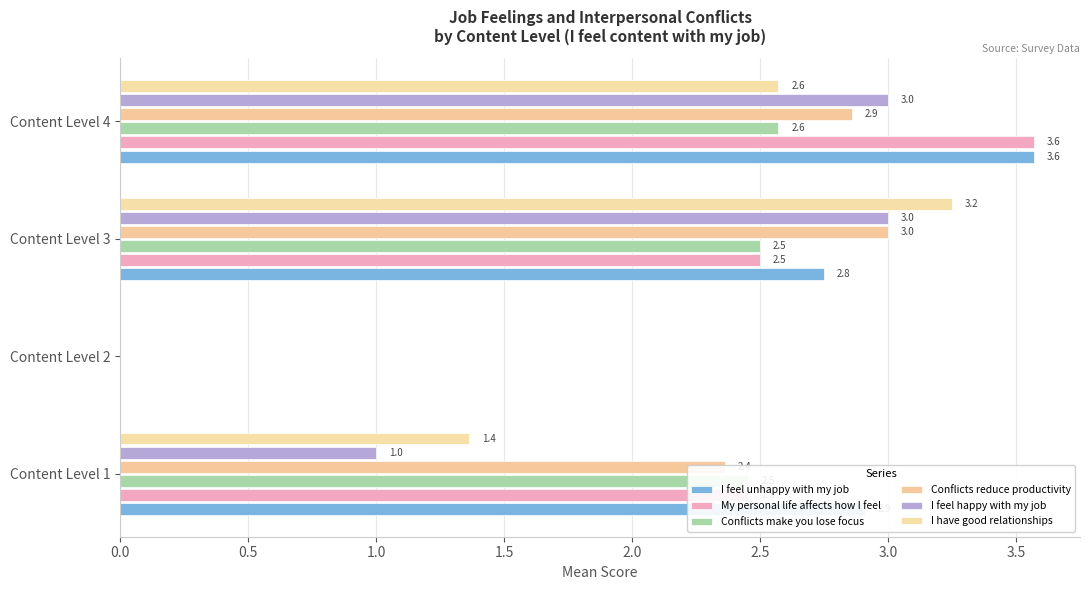

How many positive values does the I feel unhappy with my job series have?

3